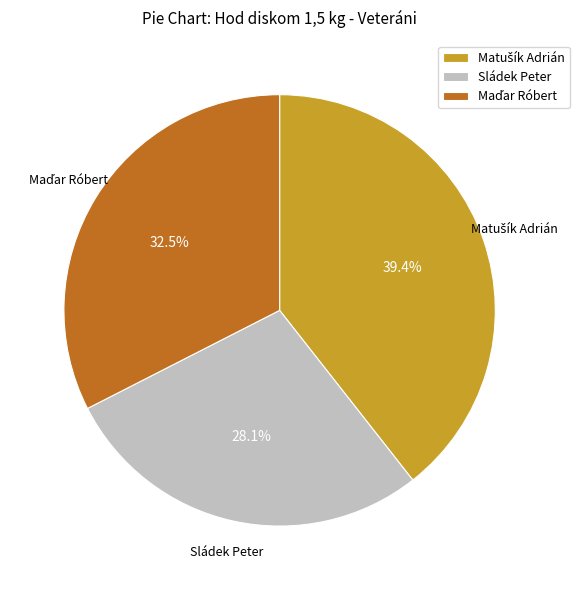

Does any single category account for the majority?

No